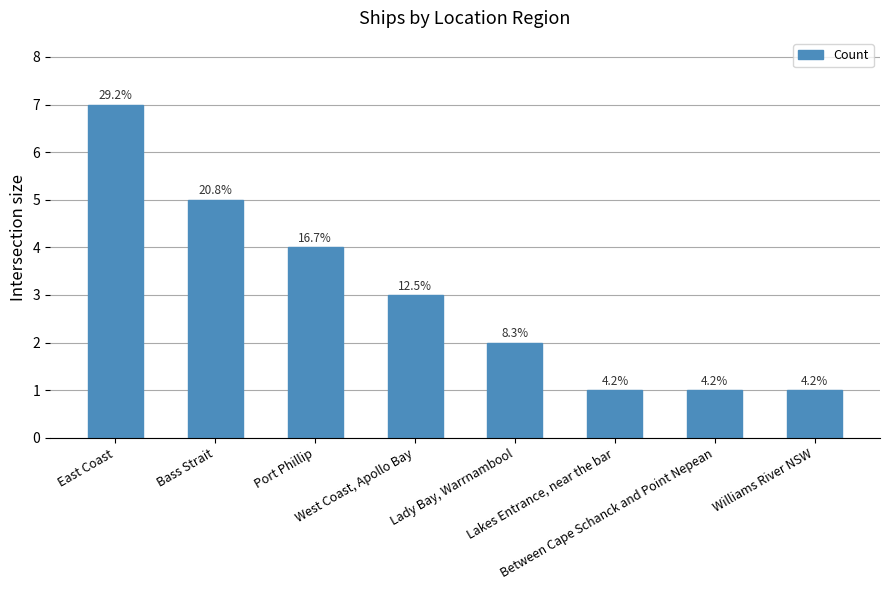

Which label corresponds to the largest value in the chart?

East Coast